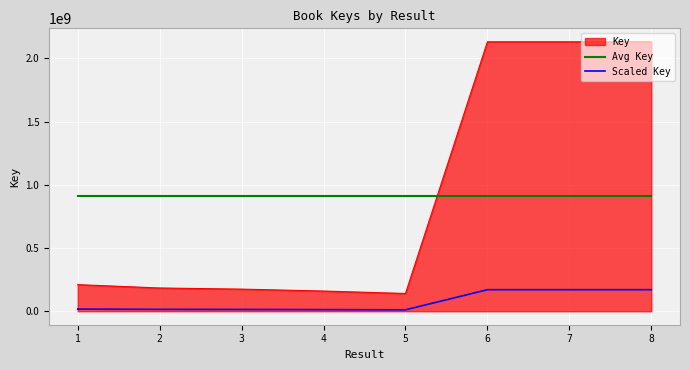

List the series in order of their peak value, lowest first.

Scaled Key, Avg Key, Key